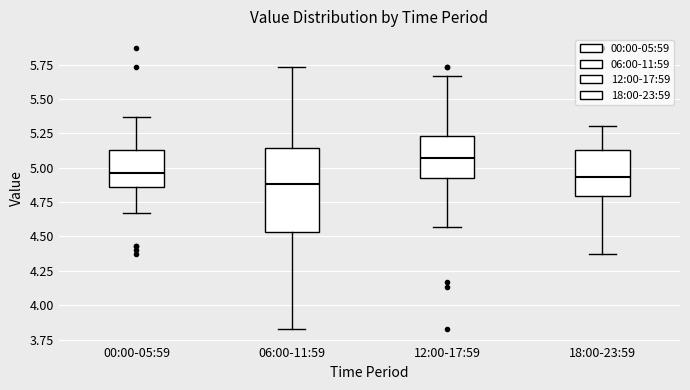

Which box has the highest median line?

12:00-17:59